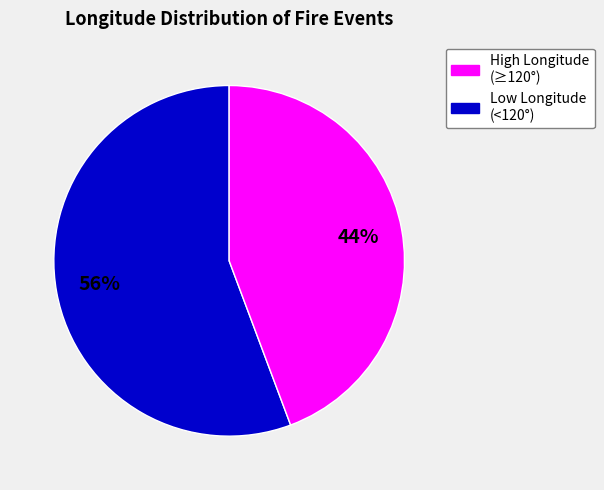

Does any single category account for the majority?

Yes